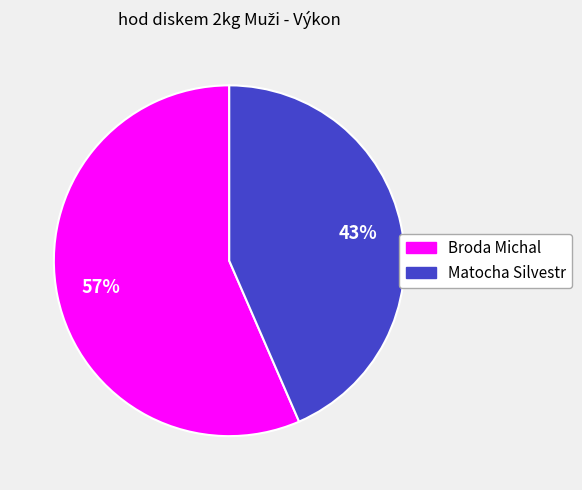

Do Matocha Silvestr and Broda Michal together represent more than half of the pie?

Yes